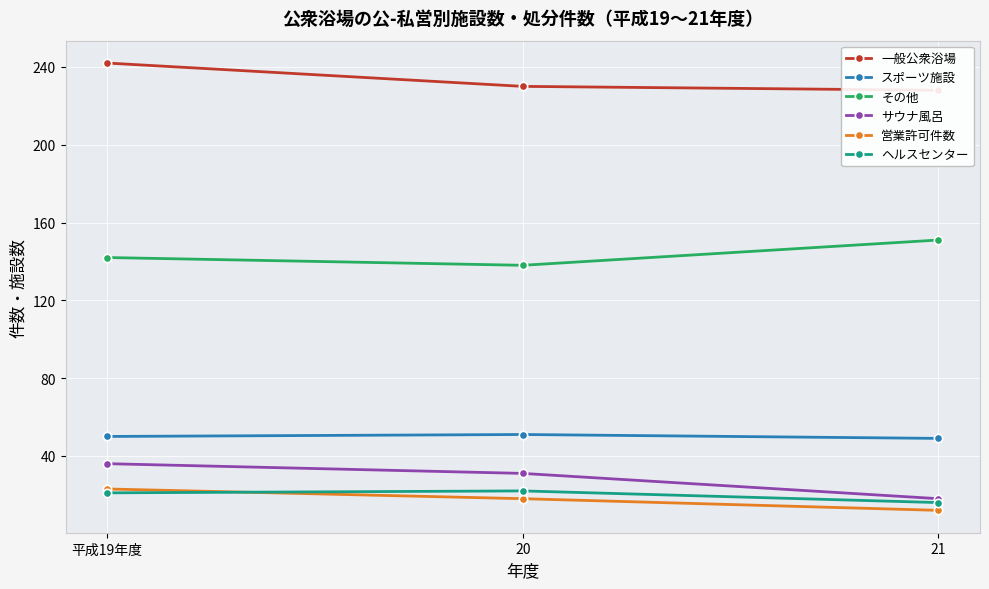

At which label does 一般公衆浴場 reach its minimum?

21